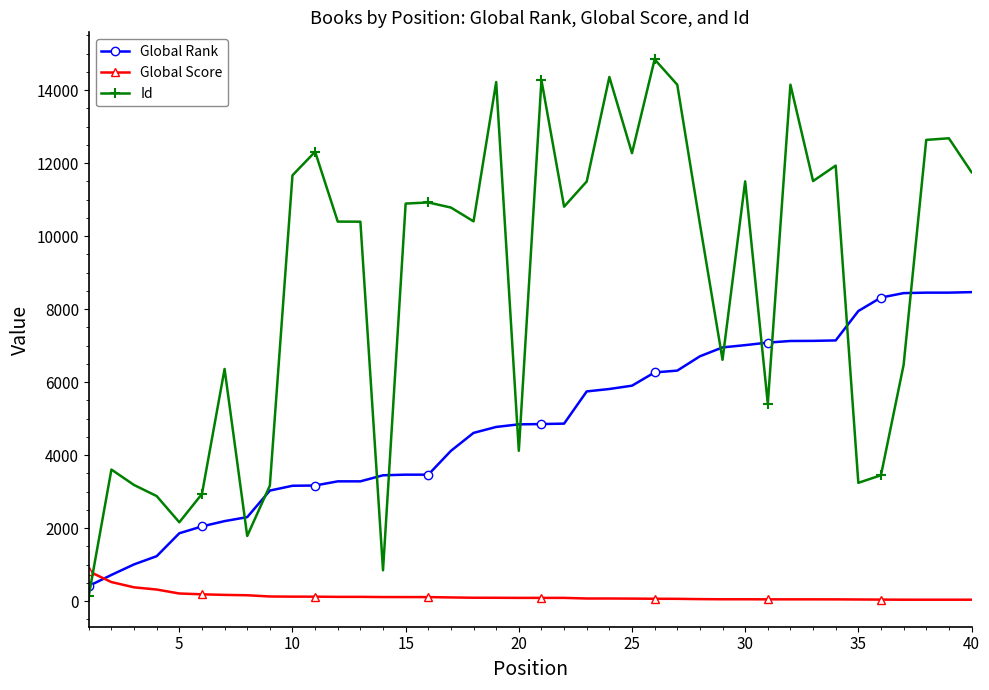

After their last crossing, which series has the higher values: Global Score or Id?

Id